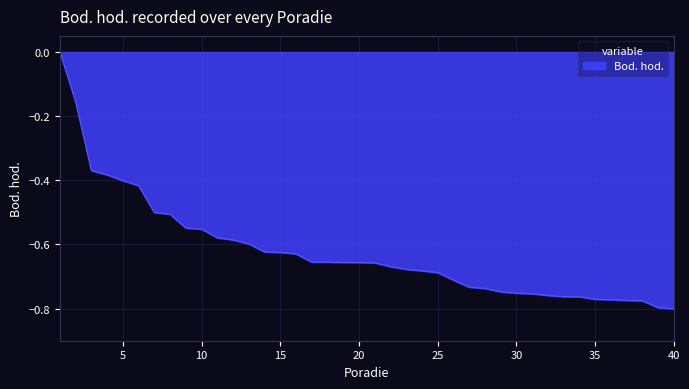

How many series are shown in this chart?

1